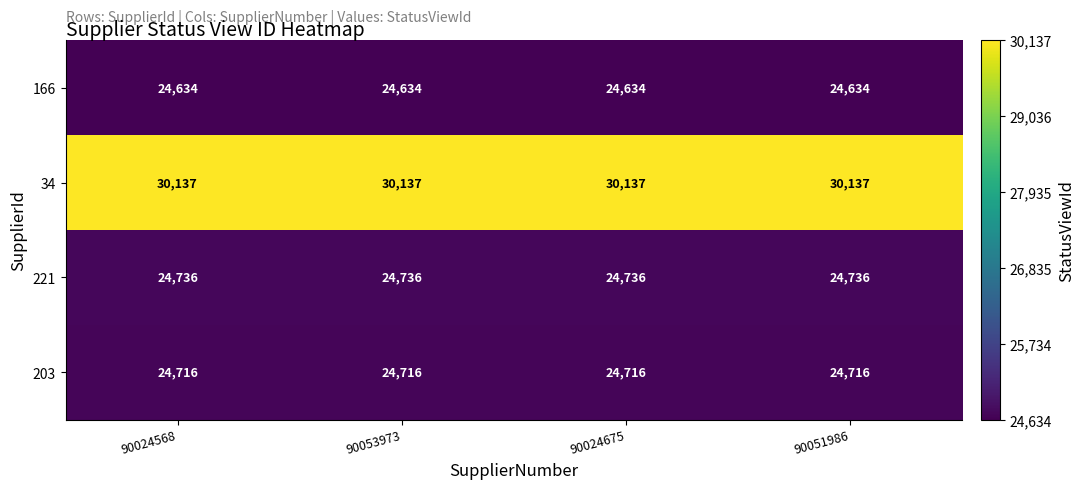

What is the spread (max minus min) of values at 90053973?

5503